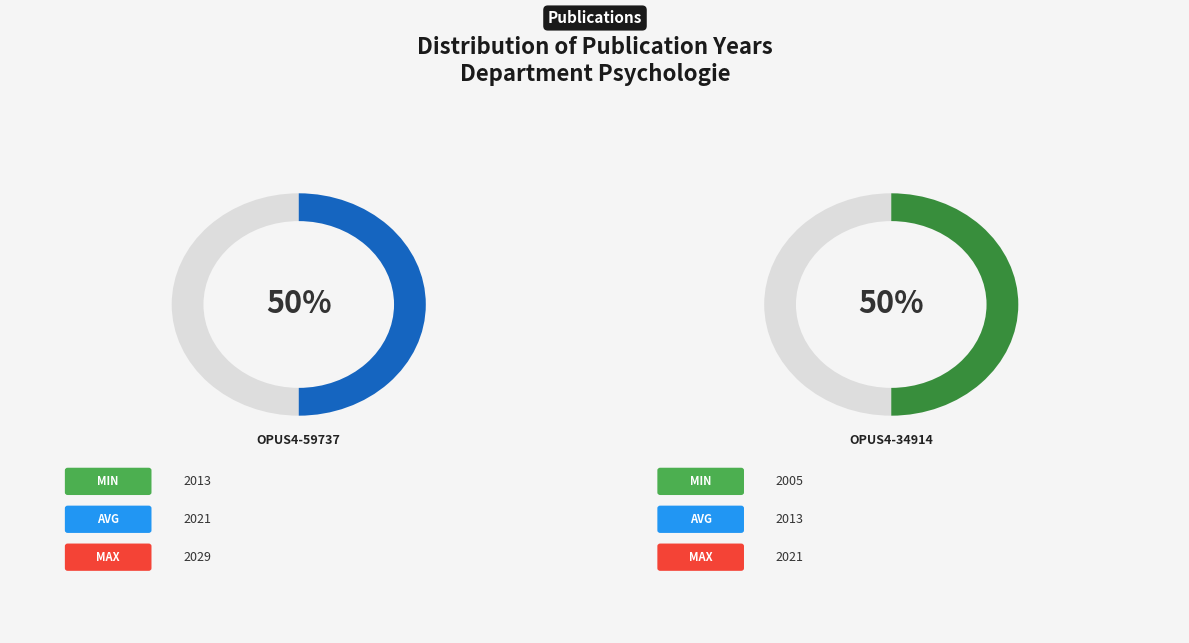

Which slice is the largest?

OPUS4-59737